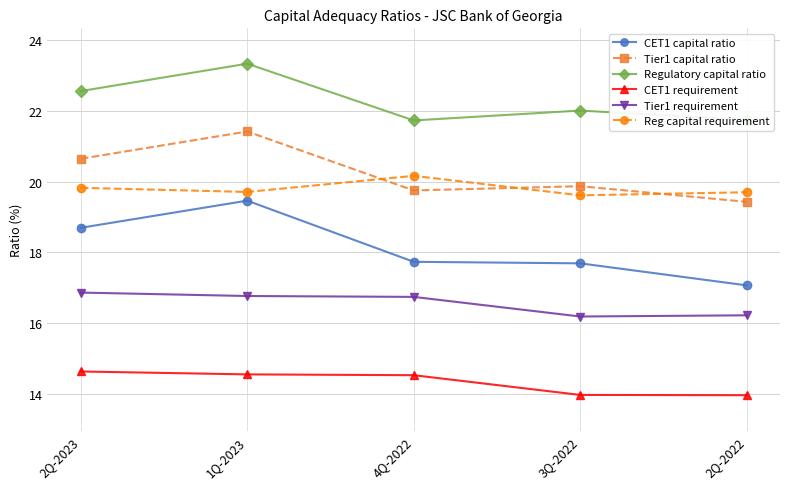

Between 2Q-2023 and 3Q-2022, which series saw the biggest shift?

CET1 capital ratio